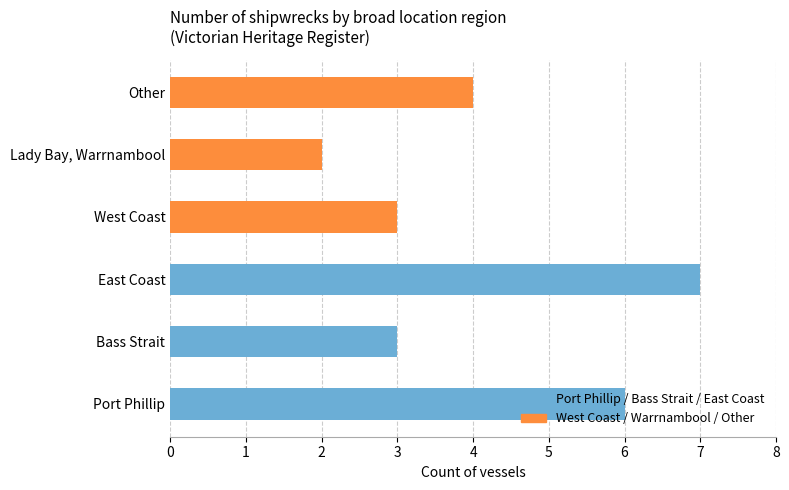

What are all the series names shown in the legend?

Port Phillip / Bass Strait / East Coast, West Coast / Warrnambool / Other